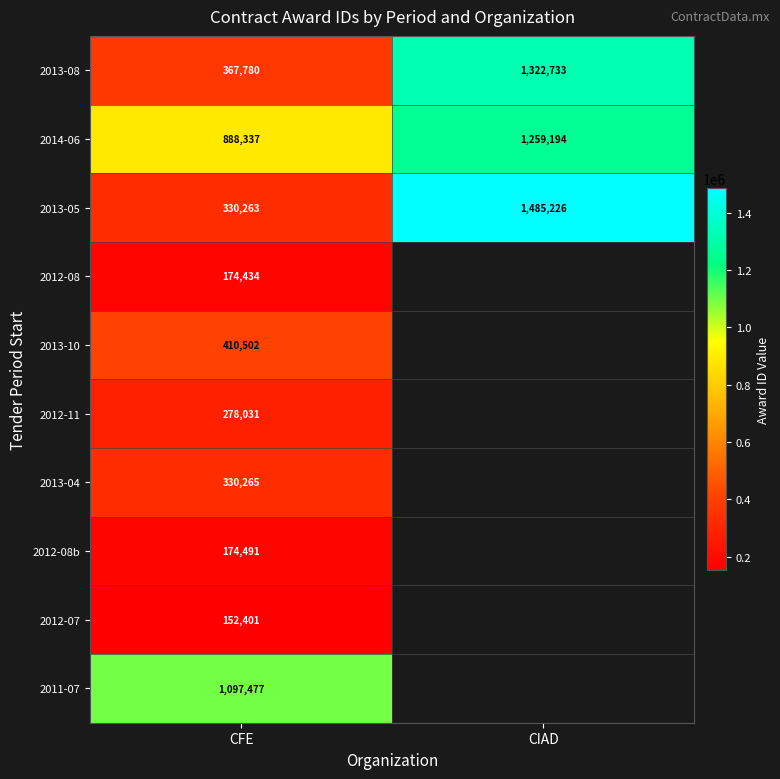

What is the total value across all series at CFE?

4203981